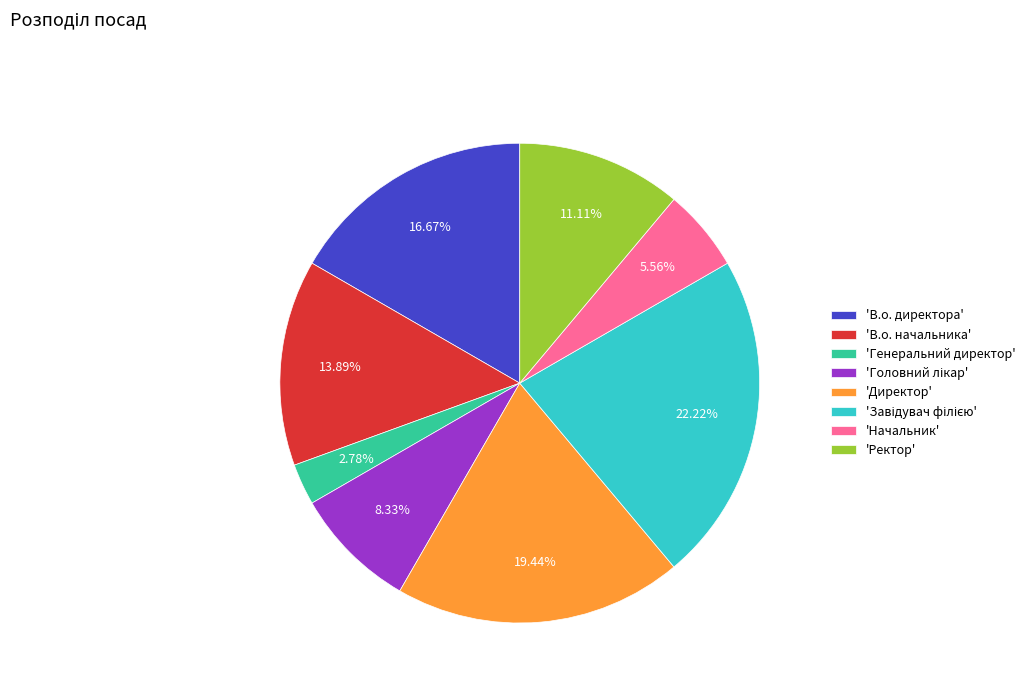

Combined, do 'Ректор' and 'В.о. начальника' account for over 50%?

No